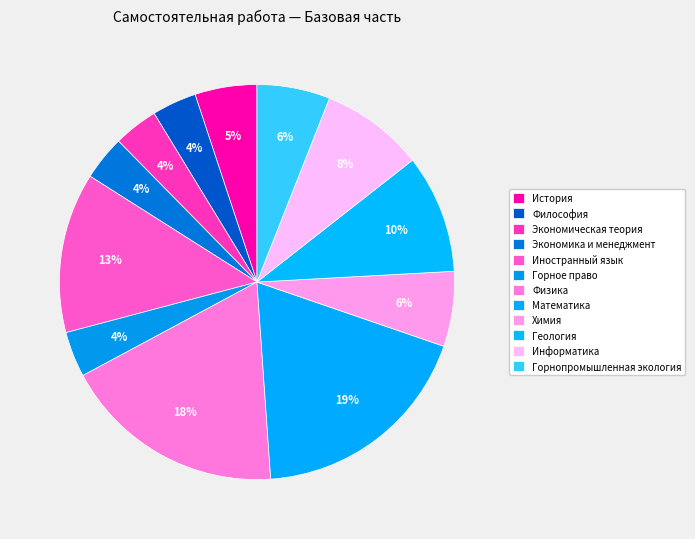

Count the number of slices in the pie.

12